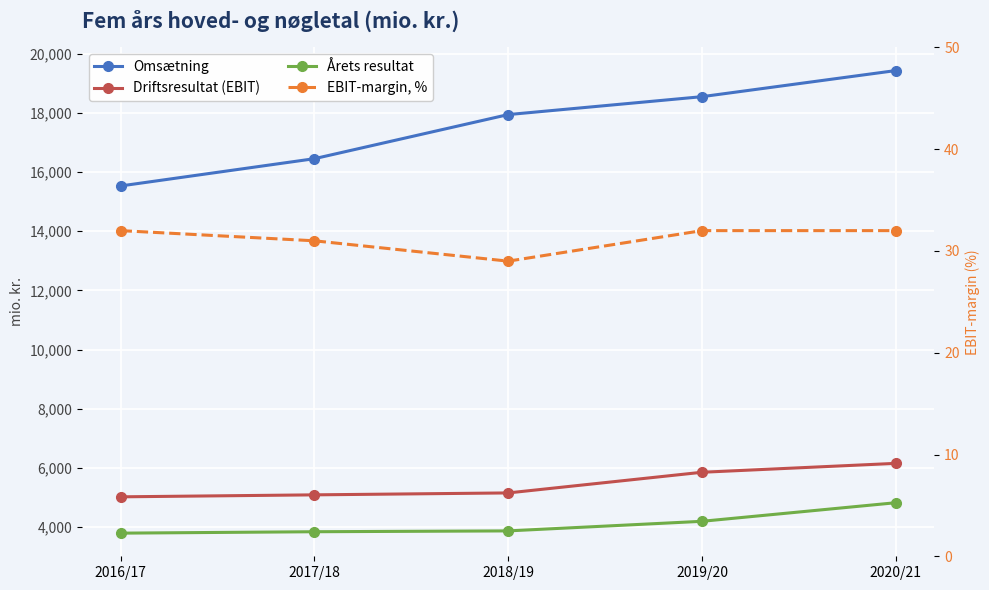

True or false: Omsætning has a value of 29438 at 2018/19.

False